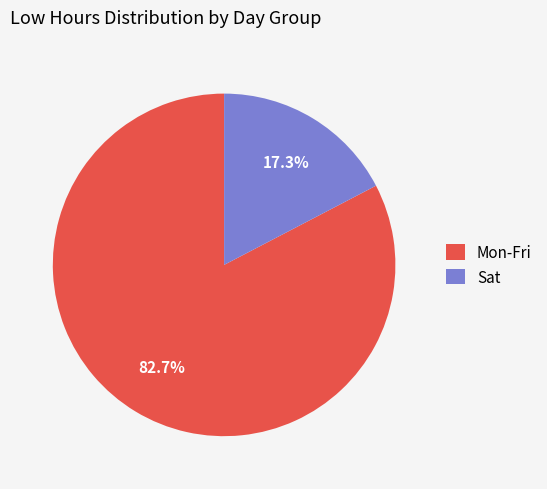

What portion of the pie excludes Sat?

82.7%